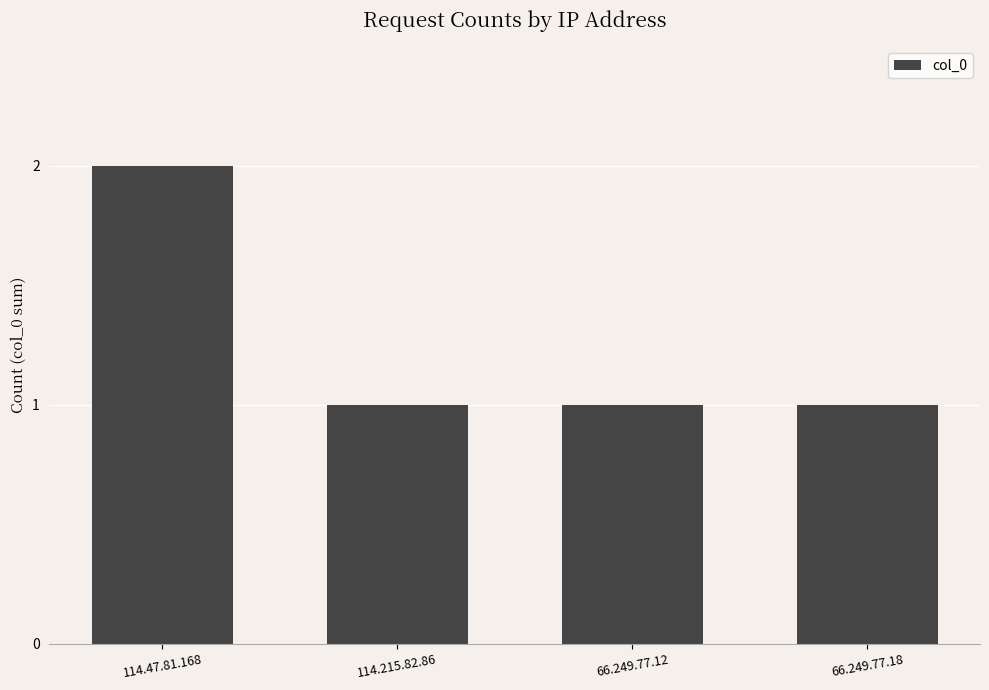

Are the bars grouped side by side (vs. stacked)?

No